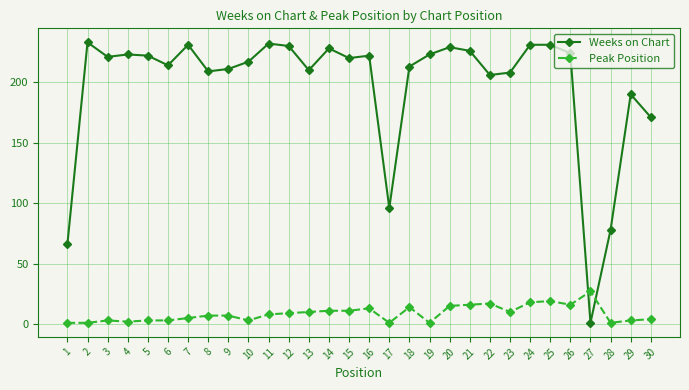

True or false: Peak Position has more than 2 interior local peaks.

True